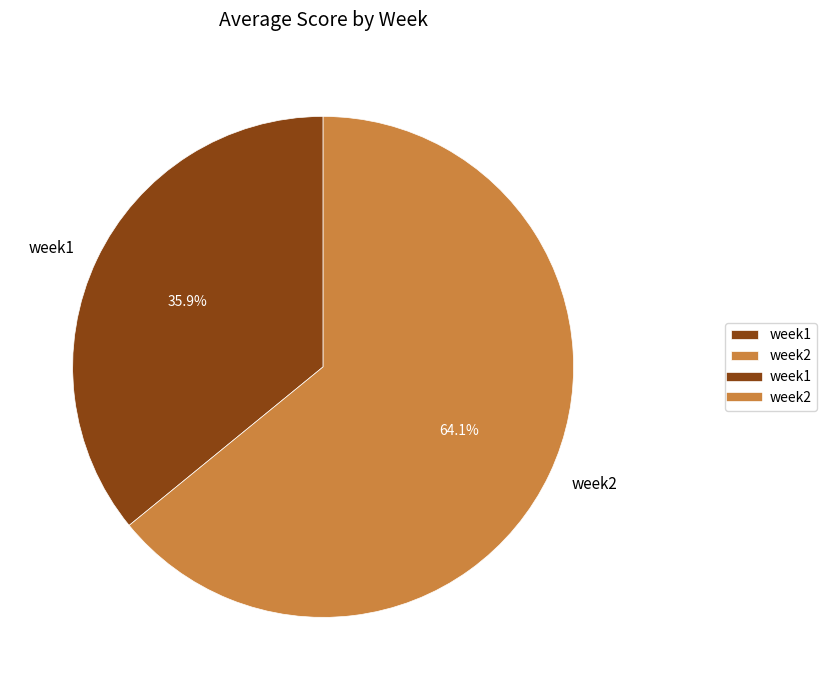

What percentage do week1 and week2 together represent?

100.0%